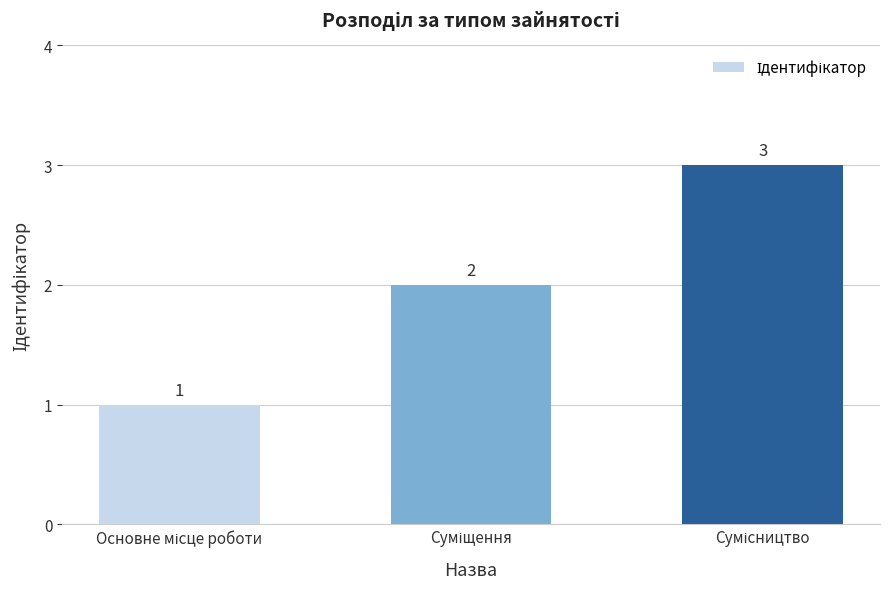

Reading left to right, what are all the values shown in this chart?

1	2	3